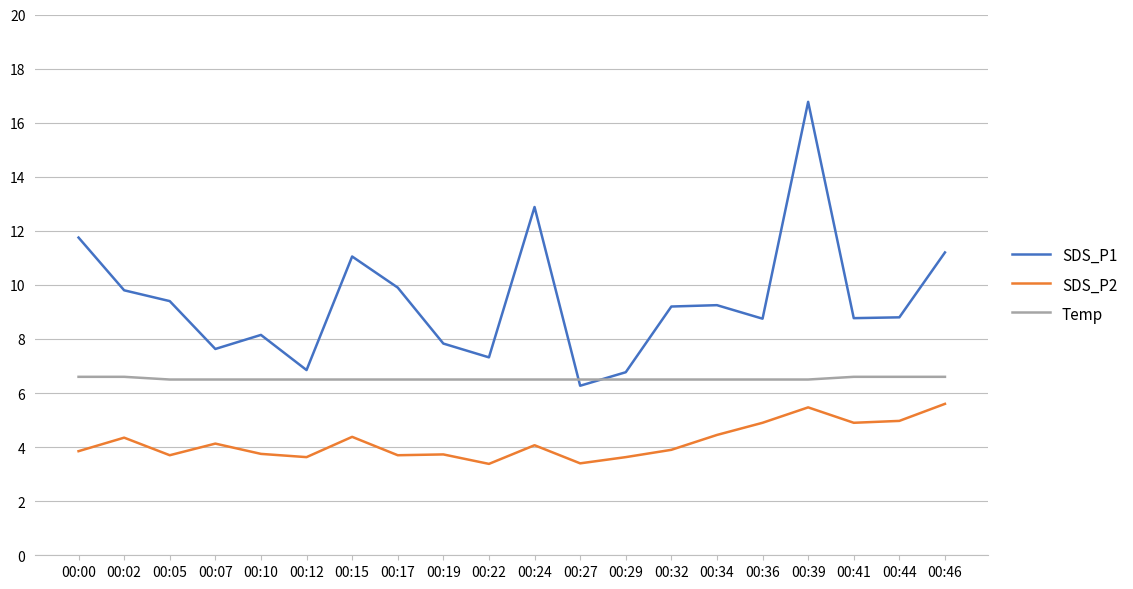

The value of Temp at 00:15 is 10.6. True or false?

False